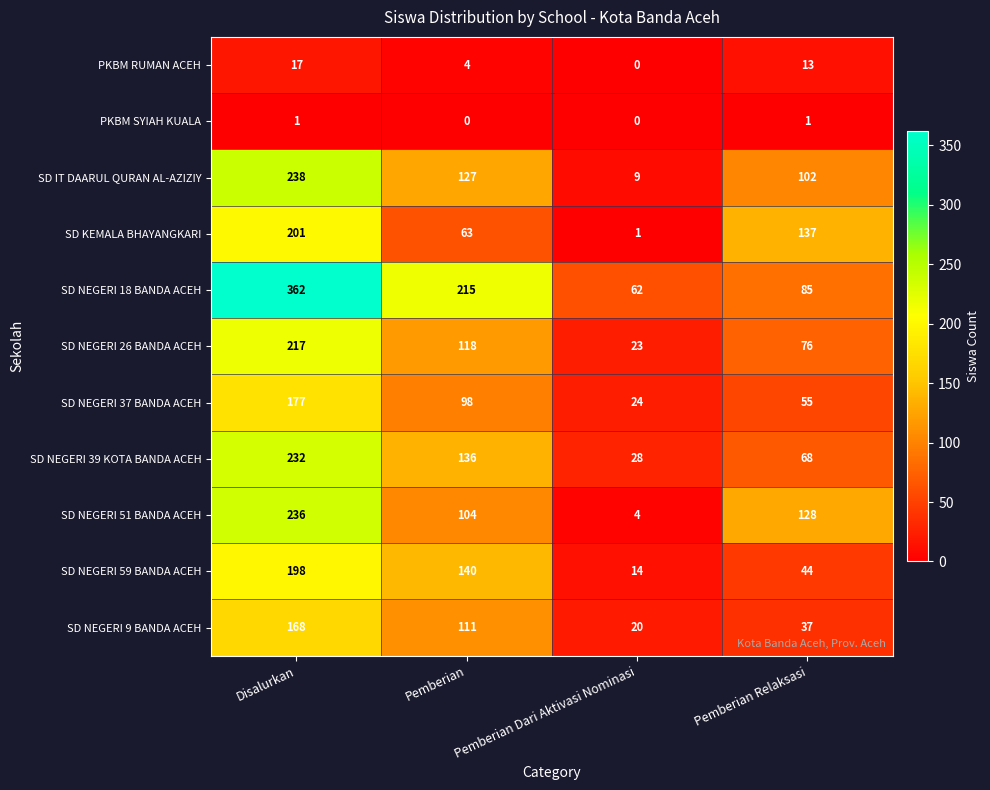

True or false: SD NEGERI 9 BANDA ACEH has a value of 32 at Pemberian Dari Aktivasi Nominasi.

False